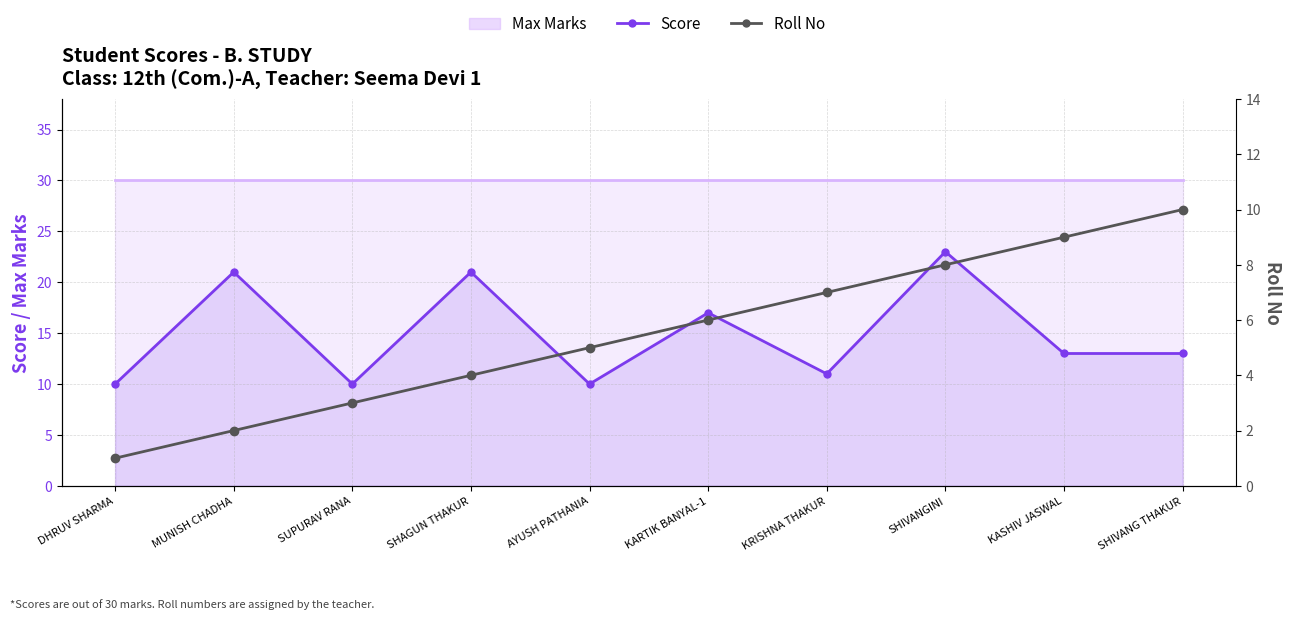

What is the sum of all Roll No values?

55